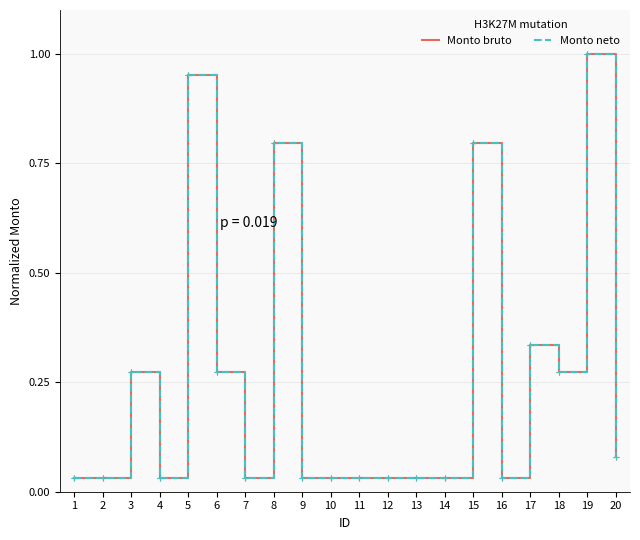

At which label is Monto neto closest to 0?

1